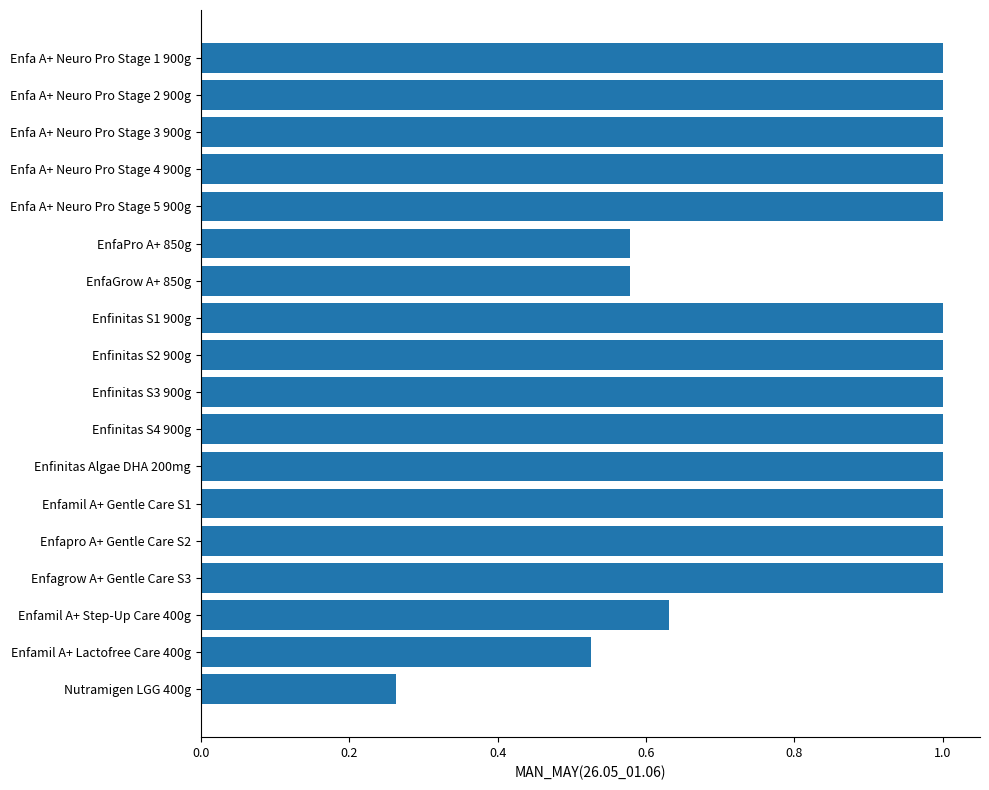

What is the change in value from EnfaGrow A+ 850g to Nutramigen LGG 400g?

-0.3